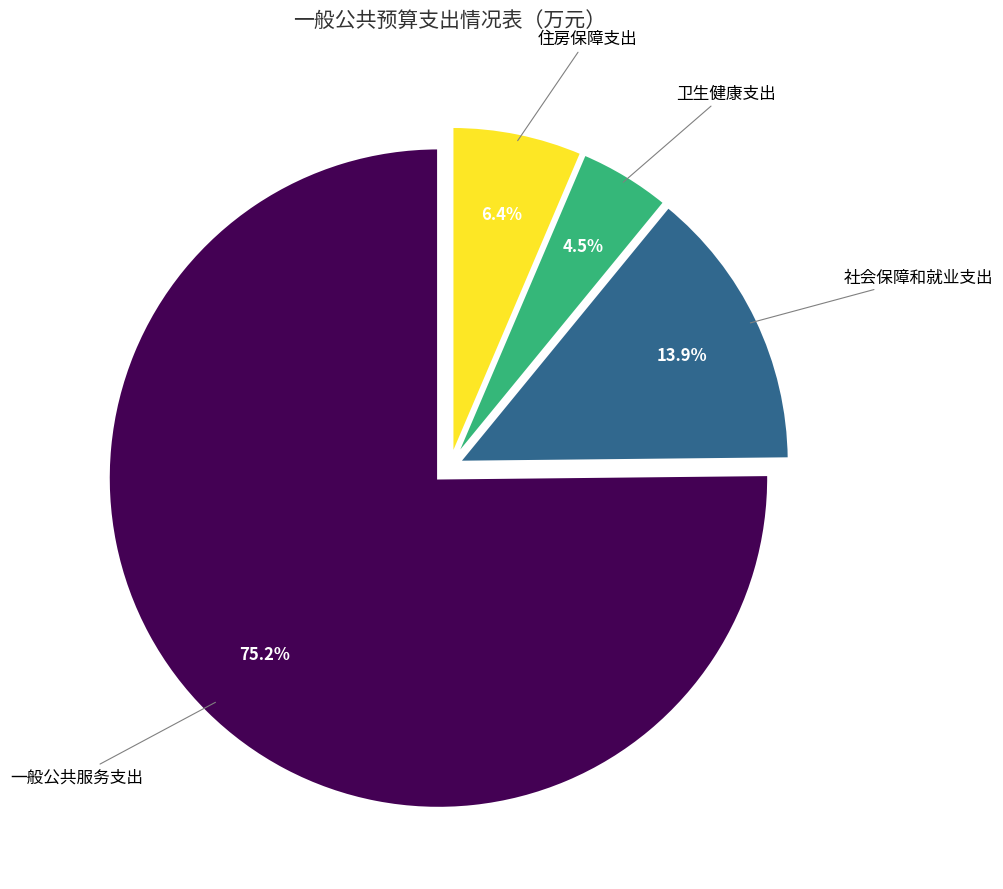

How many slices are in this pie chart?

4